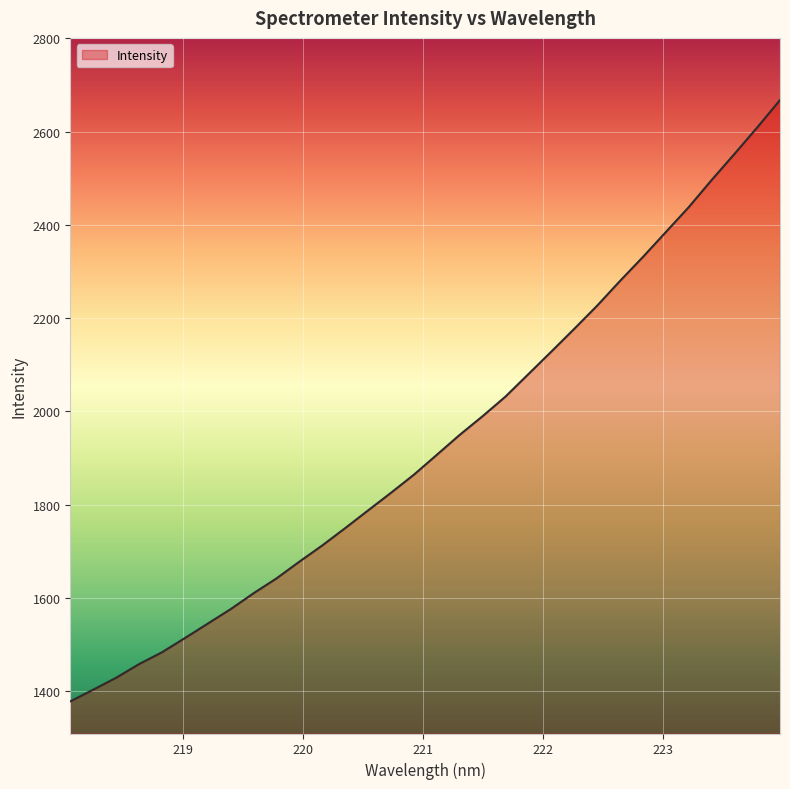

What is the difference between the maximum and minimum values?

1289.7